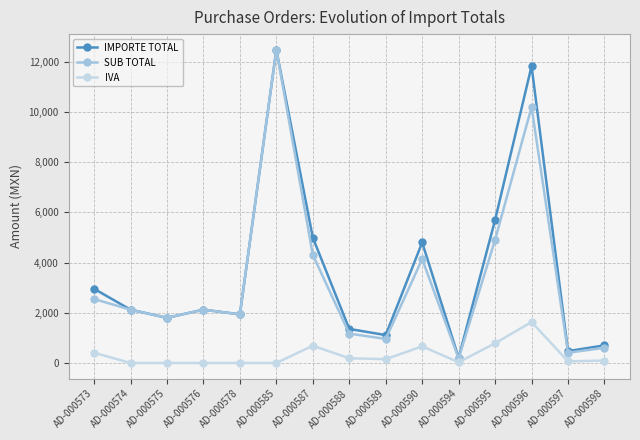

Where is SUB TOTAL nearest to the value 6331?

AD-000595